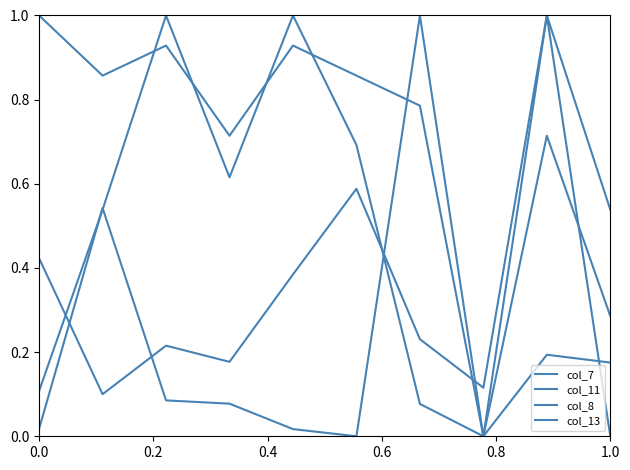

How many lines are shown in the chart?

4